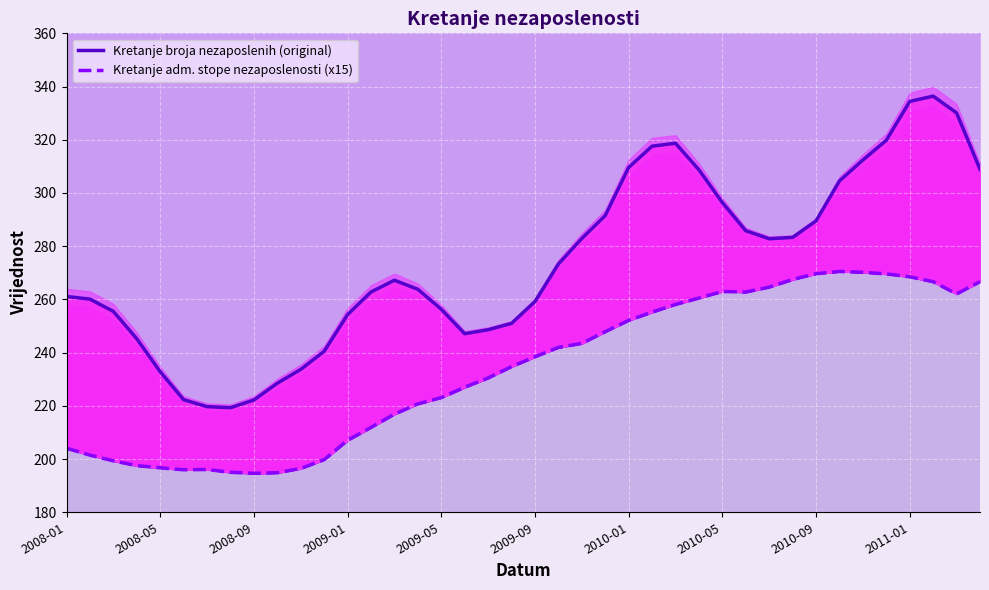

How many lines are shown in the chart?

2